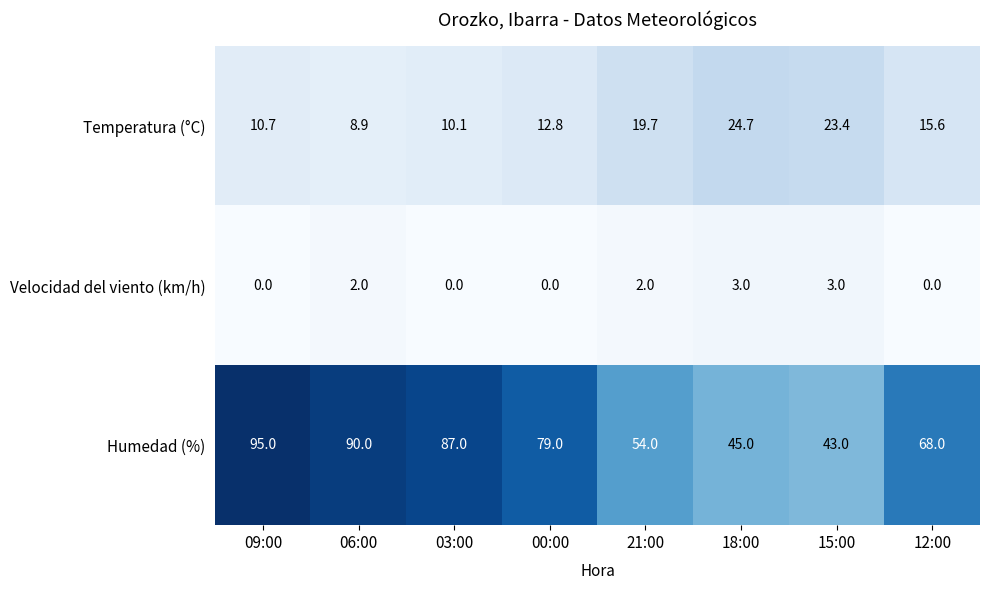

Rank the series by their maximum value, from lowest to highest.

Velocidad del viento (km/h), Temperatura (°C), Humedad (%)